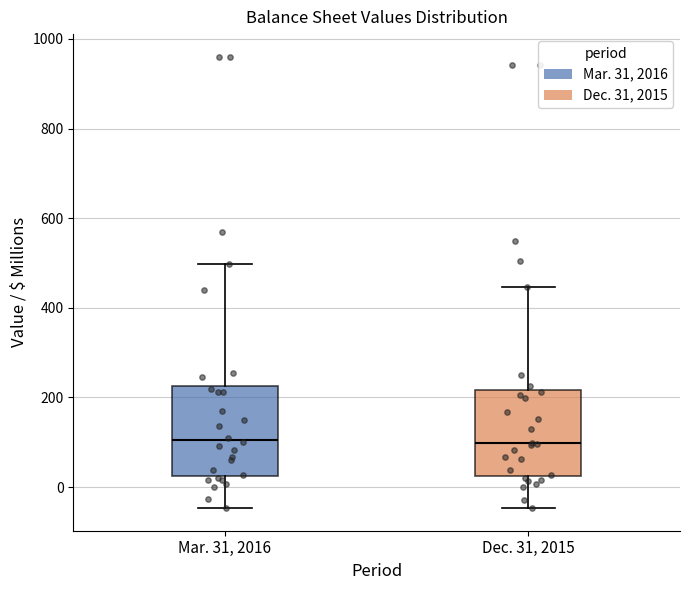

Where does the median line of the box for Dec. 31, 2015 sit on the y-axis? The values are not printed on the chart, so give them approximately, as read against the axis.

100